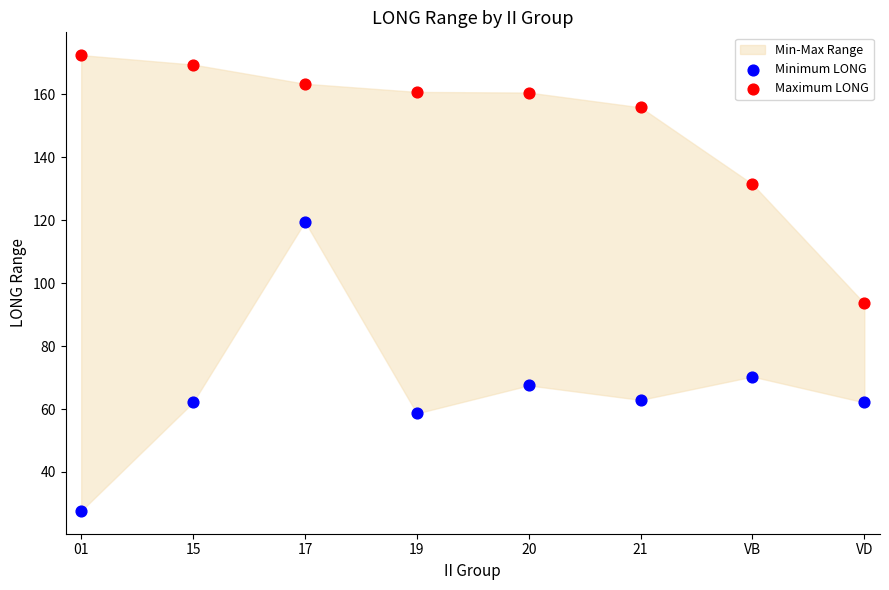

In the Minimum LONG series, what Y value is closest to 73?

70.3